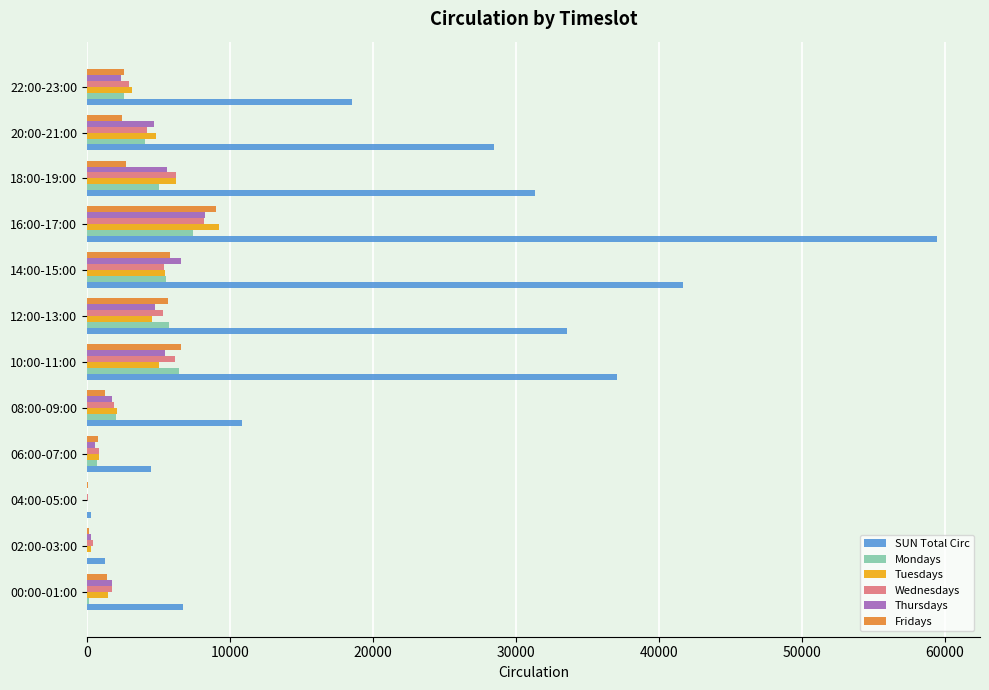

Which series changed the most between 16:00-17:00 and 20:00-21:00?

SUN Total Circ